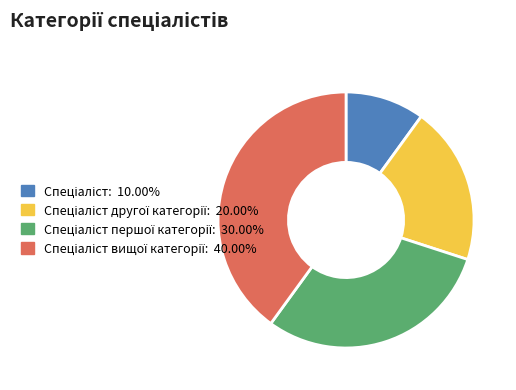

Is there a majority slice in this chart?

No